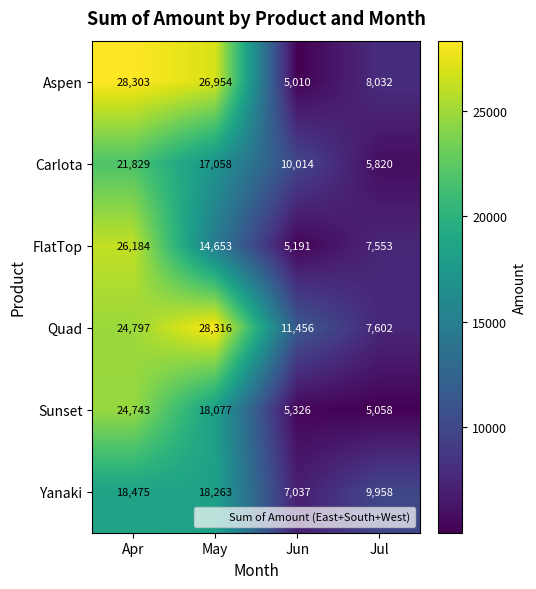

At which category is the sum across all series the highest?

Apr